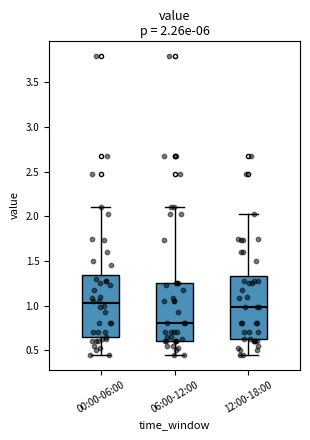

Which box has the lowest median line?

06:00-12:00